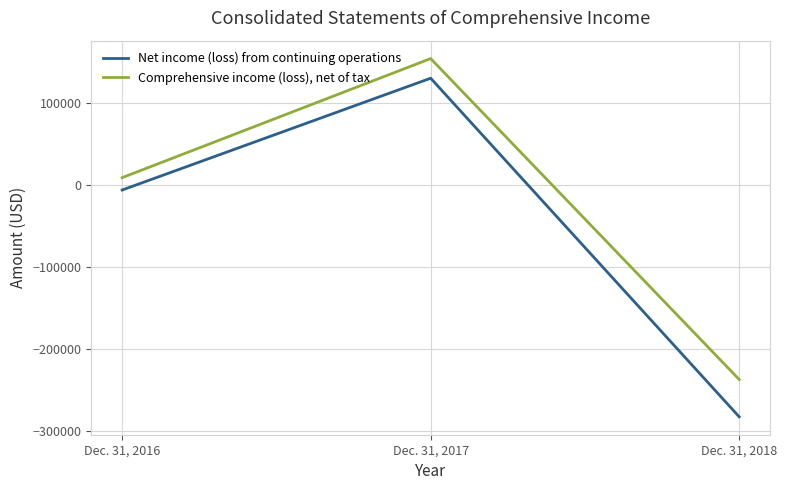

Rank the categories by Net income (loss) from continuing operations value from highest to lowest.

Dec. 31, 2017, Dec. 31, 2016, Dec. 31, 2018